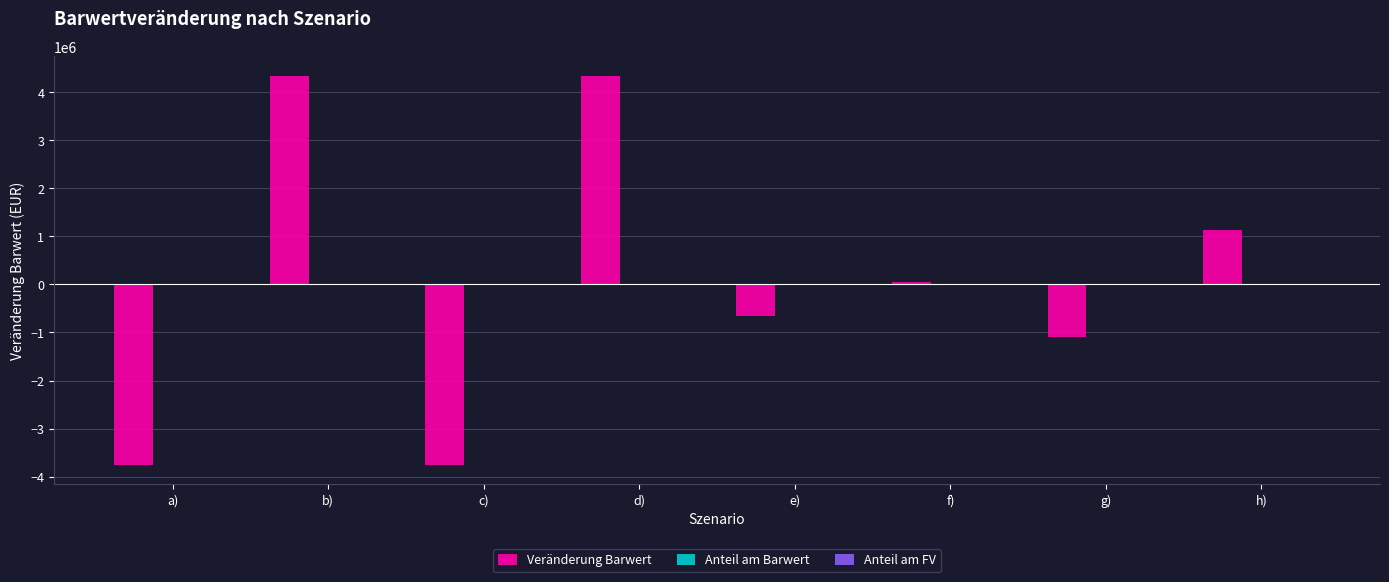

How many groups of bars are there?

8